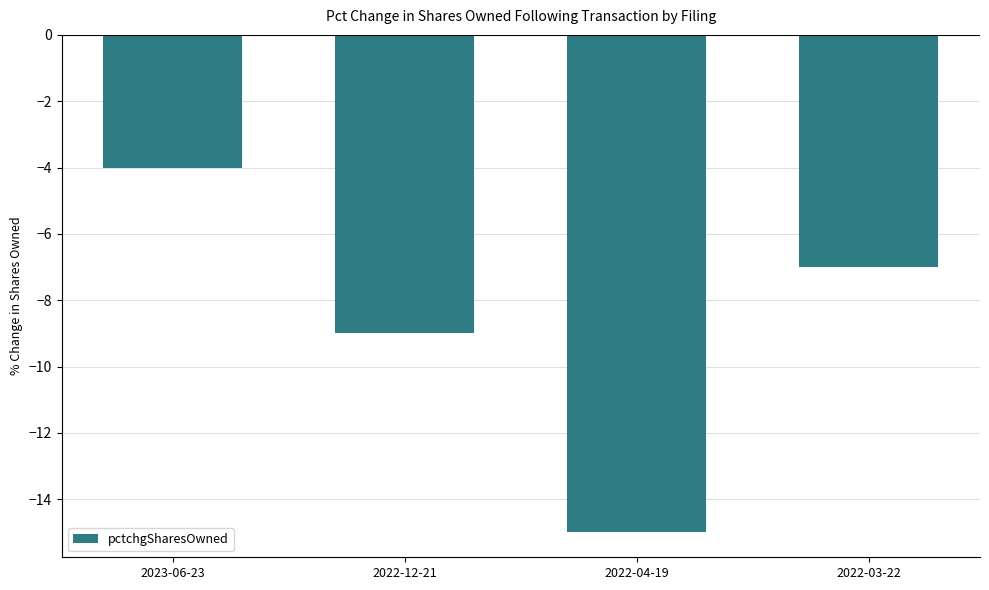

Which label corresponds to the smallest value in the chart?

2022-04-19